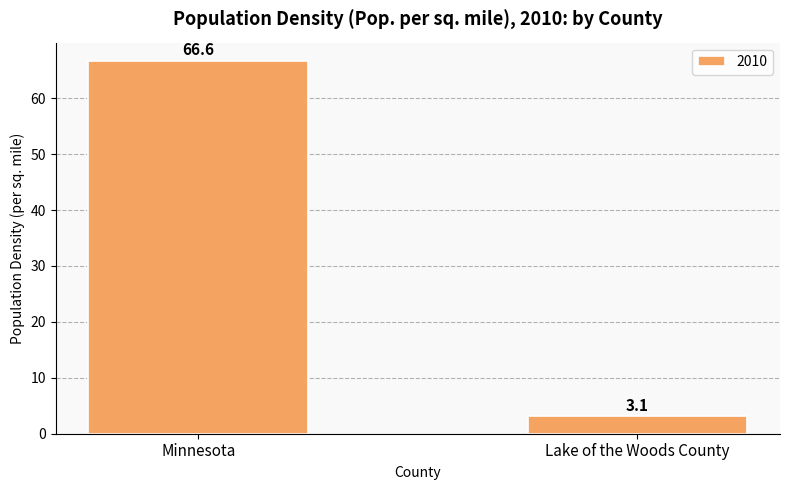

How many bars are there in total?

2